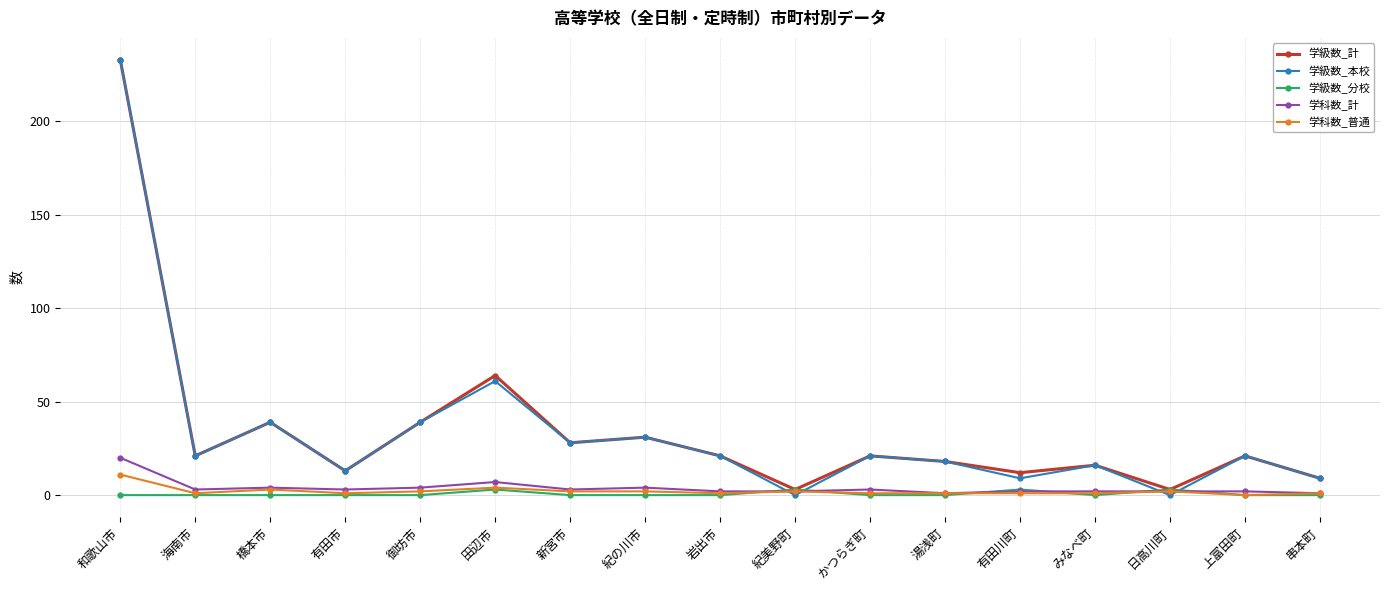

At which category is the sum across all series the highest?

和歌山市